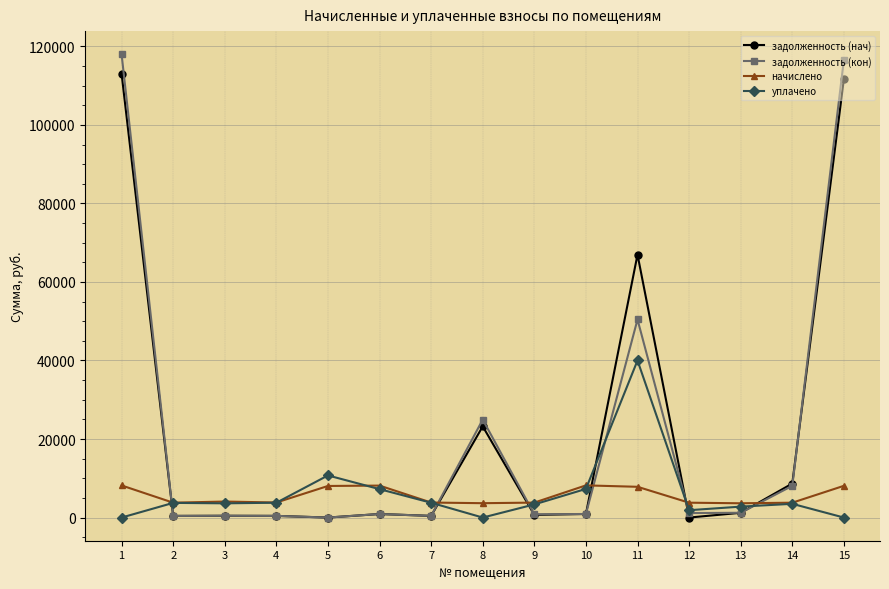

Where is задолженность (нач) nearest to the value 56519?

11